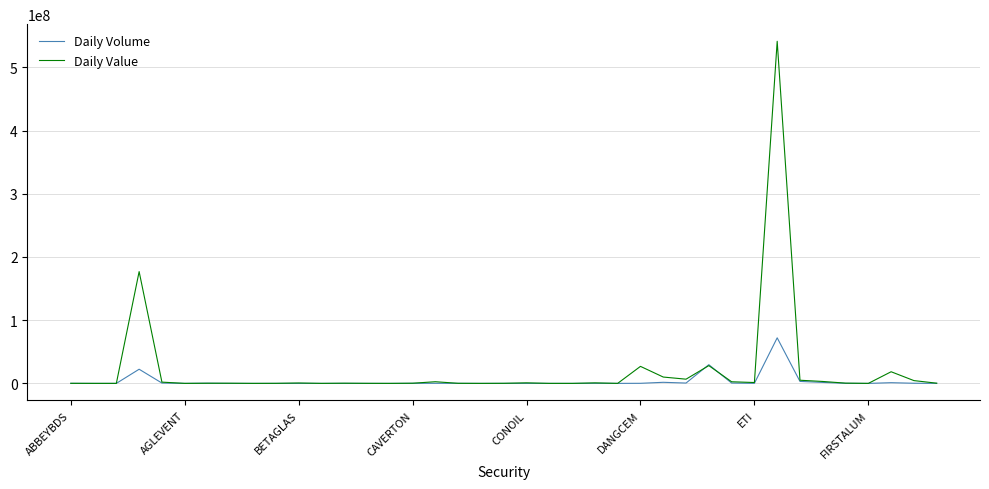

Rank the series by their maximum value, from lowest to highest.

Daily Volume, Daily Value